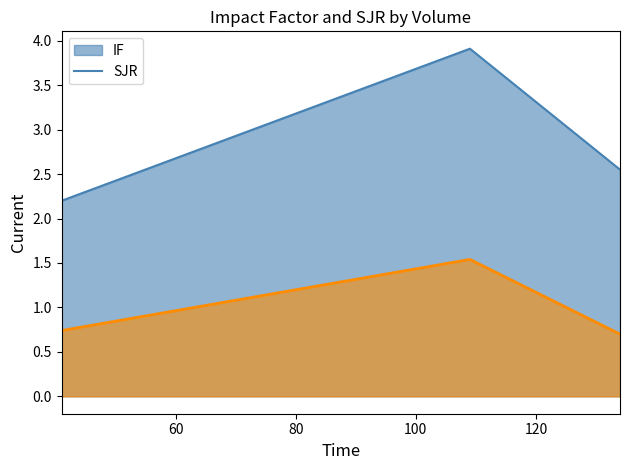

Between 41 and 134, which series saw the biggest shift?

IF